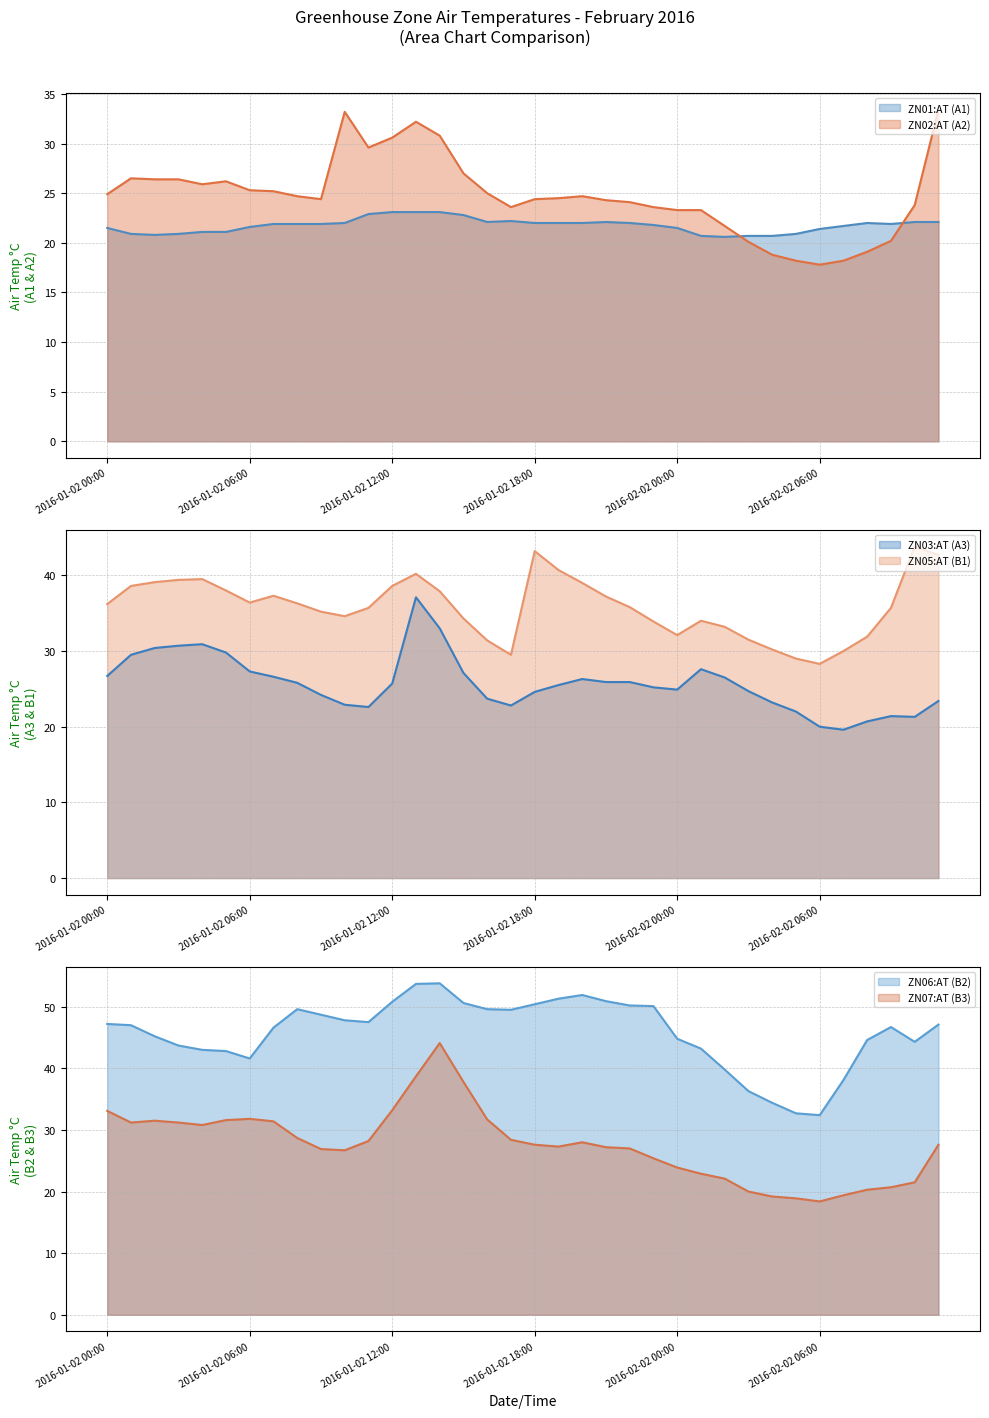

At which category does ZN02:AT (A2) reach its first local peak?

2016-01-02 01:00